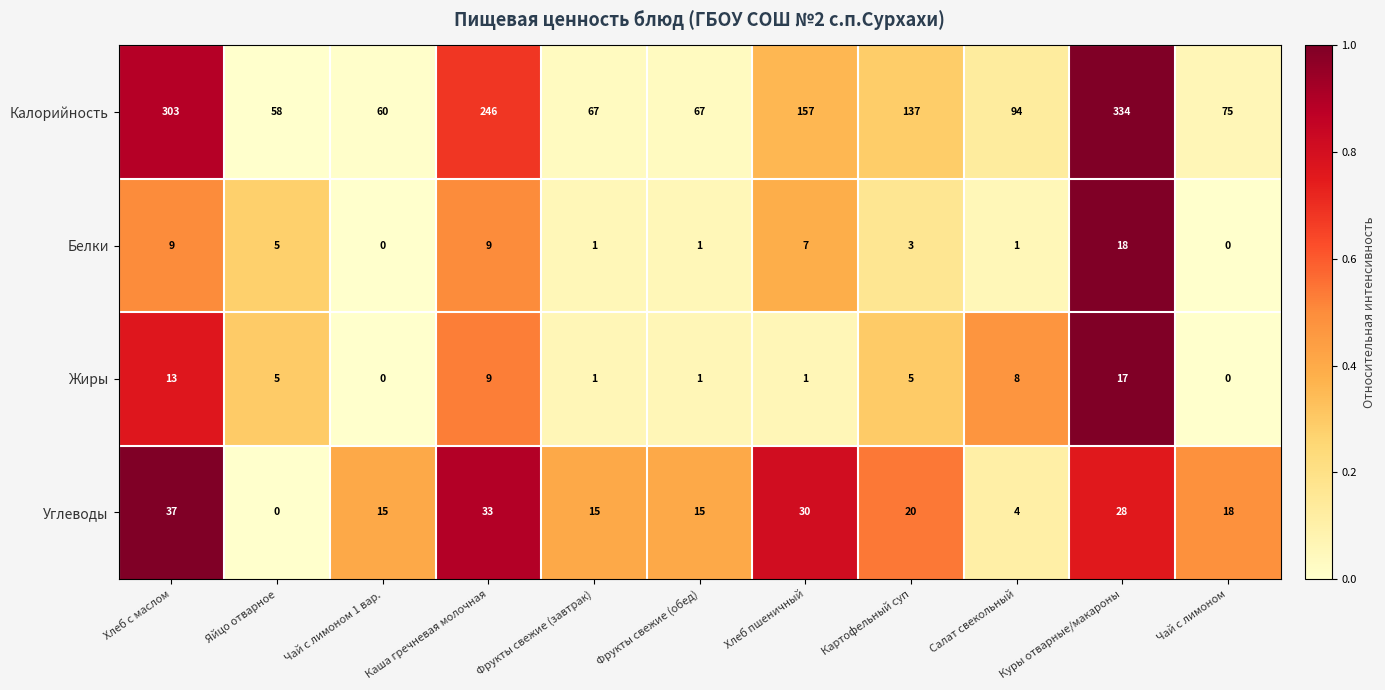

What is the approximate value of Жиры at Хлеб с маслом, to the nearest 5?

15